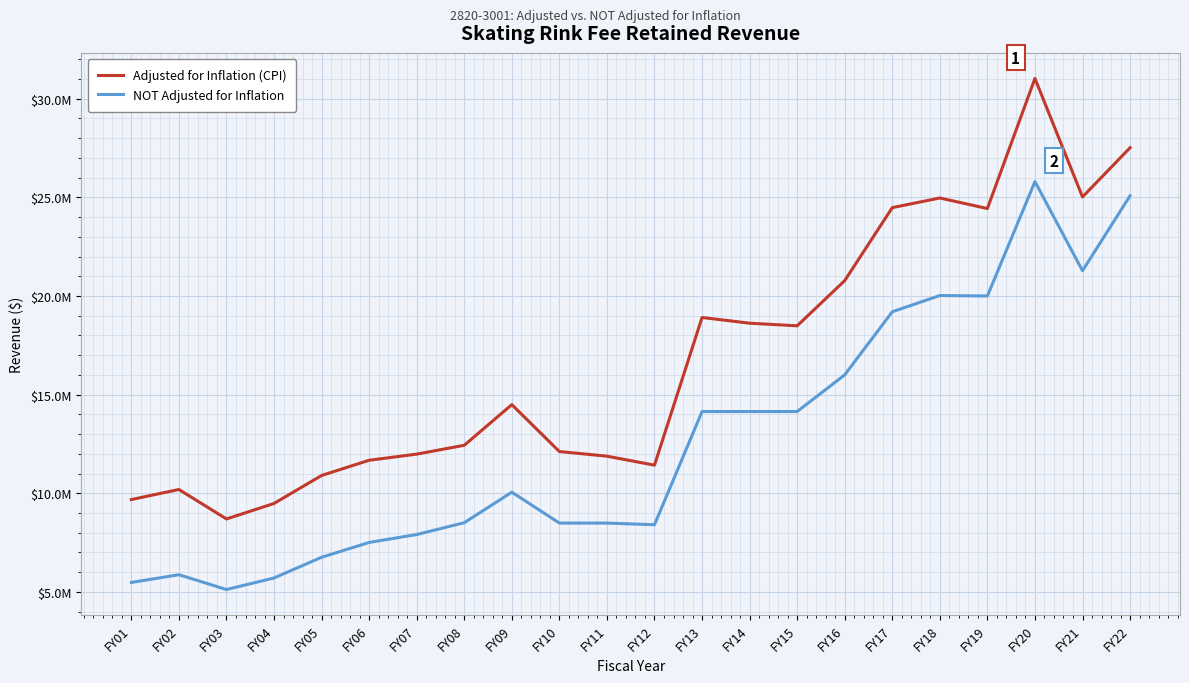

Is it true that NOT Adjusted for Inflation equals 19929373 at FY13?

False